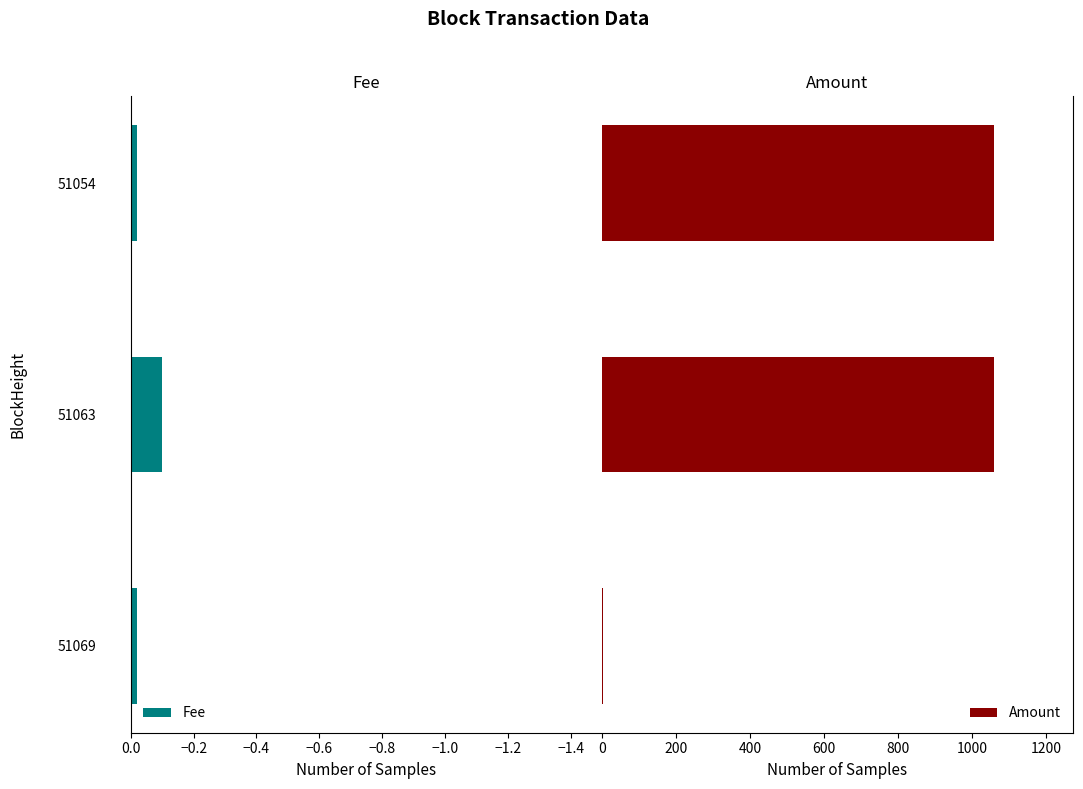

Rank the series by their average value, from highest to lowest.

Amount, Fee